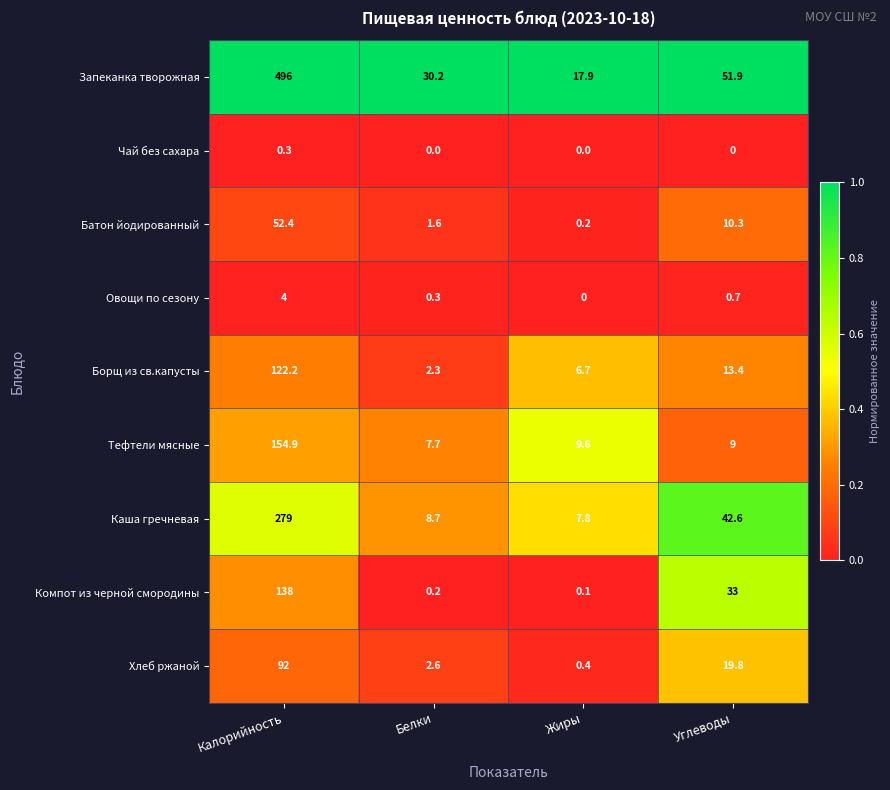

What is the difference between the maximum and minimum values in the Каша гречневая series?

271.2